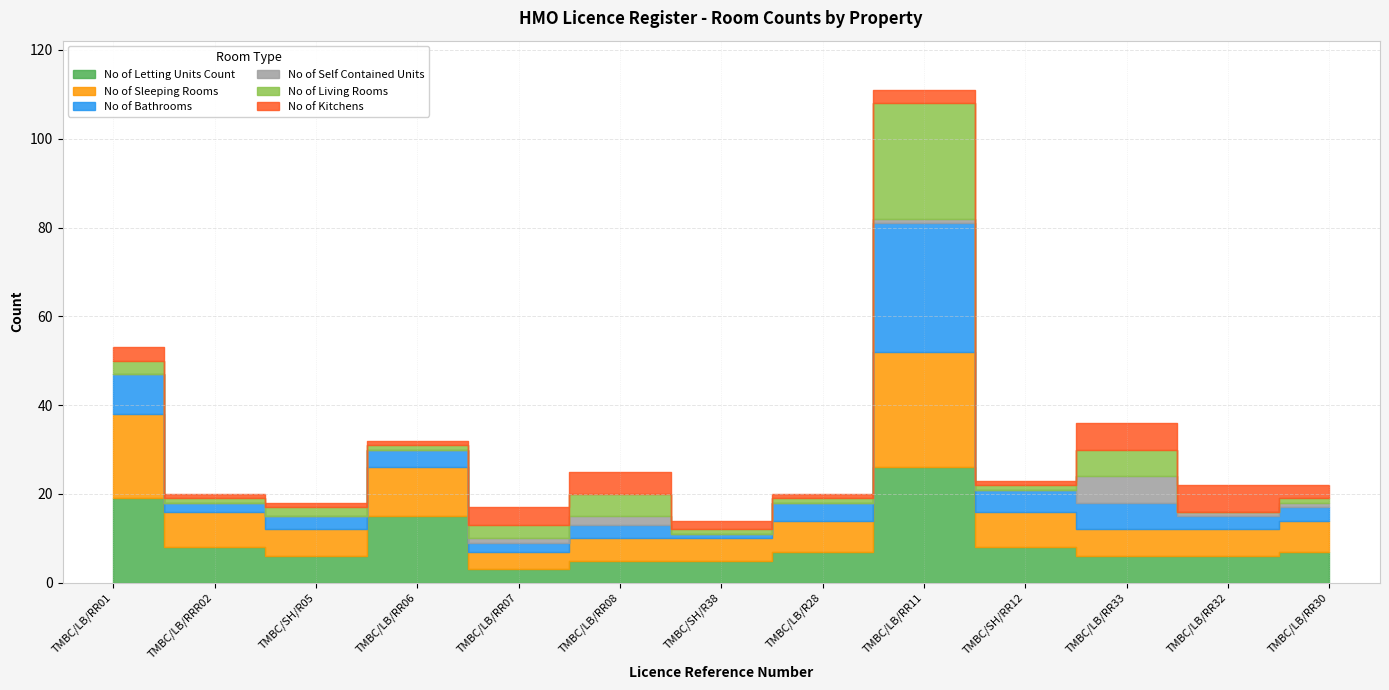

What is the maximum value shown in the chart?

29